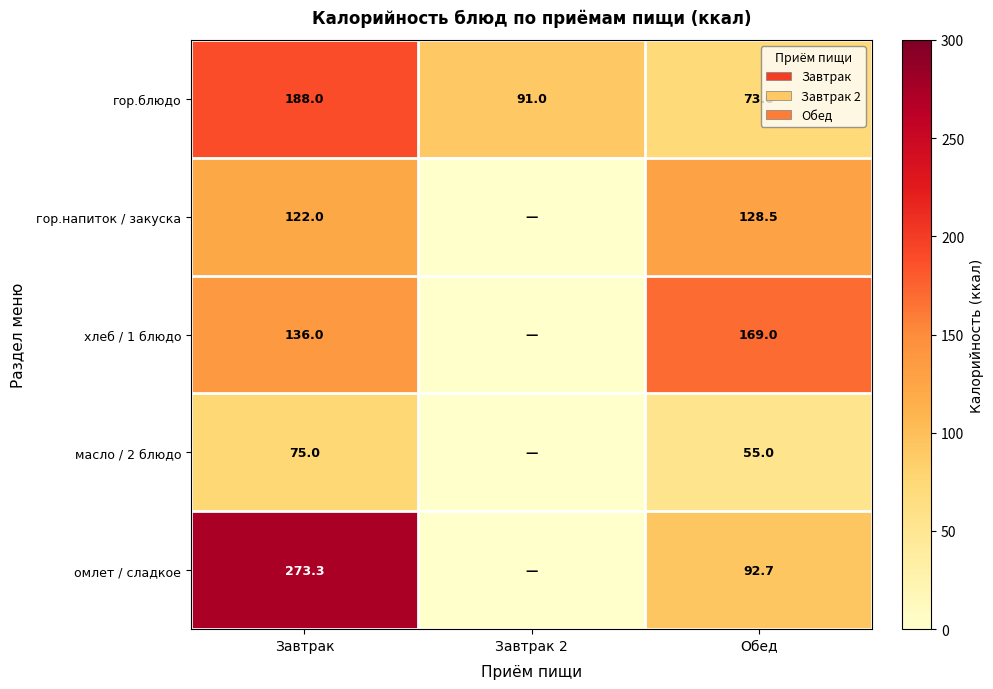

At which category is the sum across all series the highest?

Завтрак